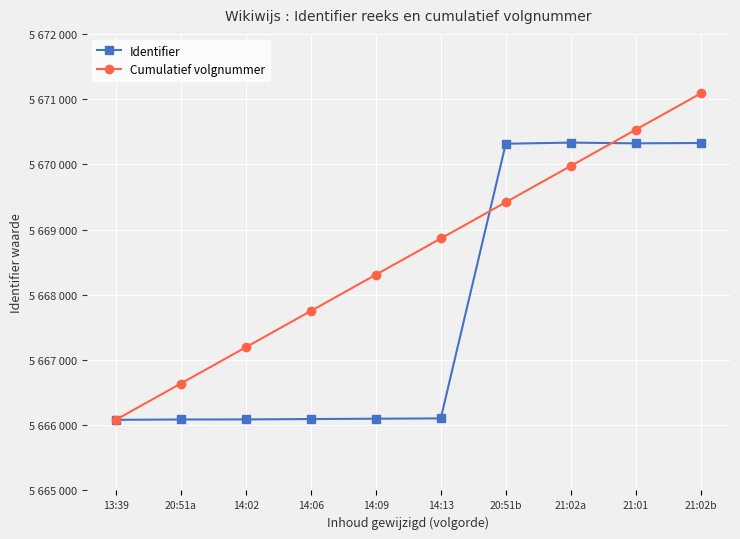

What is the label of the 1st point from the right?

21:02b